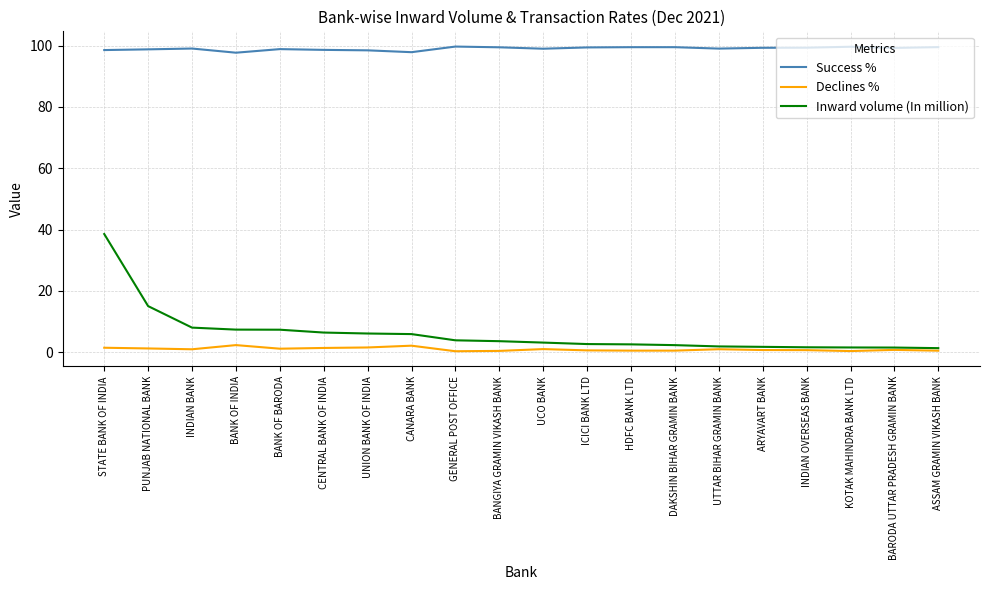

What is the minimum value for Success %?

97.7